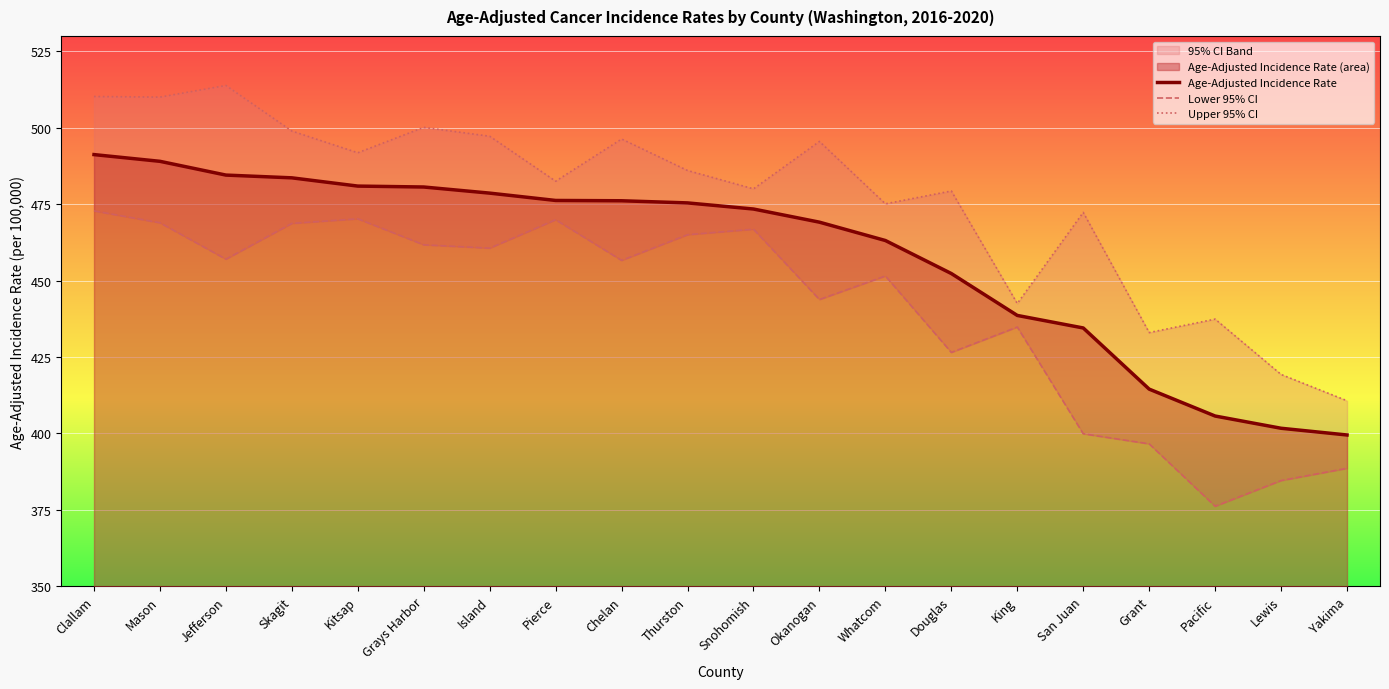

Reading left to right, list all the values displayed in this chart.

Age-Adjusted Incidence Rate: 491.2	489.0	484.5	483.6	480.9	480.6	478.6	476.2	476.1	475.4	473.4	469.1	463.1	452.3	438.6	434.5	414.5	405.7	401.7	399.5
Lower 95% CI: 472.8	468.9	457.0	468.7	470.2	461.7	460.6	469.9	456.6	465.0	466.8	443.8	451.5	426.5	434.8	399.9	396.6	376.2	384.6	388.6
Upper 95% CI: 510.2	510.0	513.8	498.9	491.8	500.1	497.2	482.5	496.3	486.0	480.0	495.5	475.1	479.3	442.5	472.3	433.0	437.4	419.3	410.7